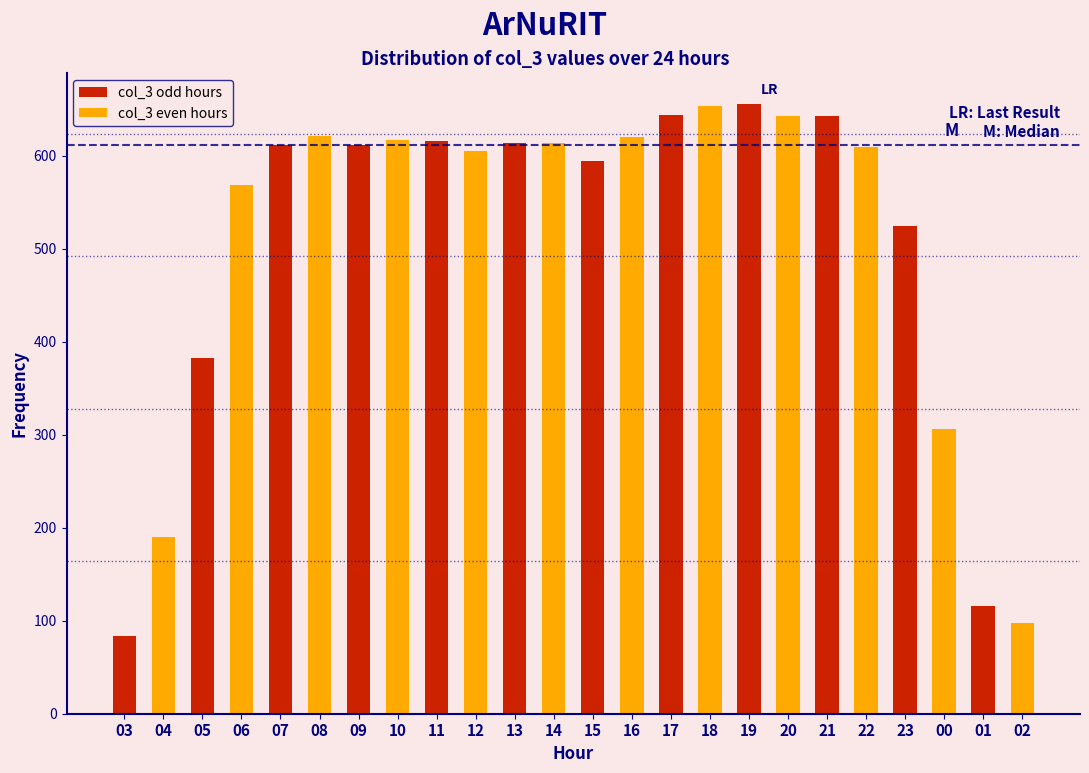

The value of col_3 even hours at 15 is 1027. True or false?

False